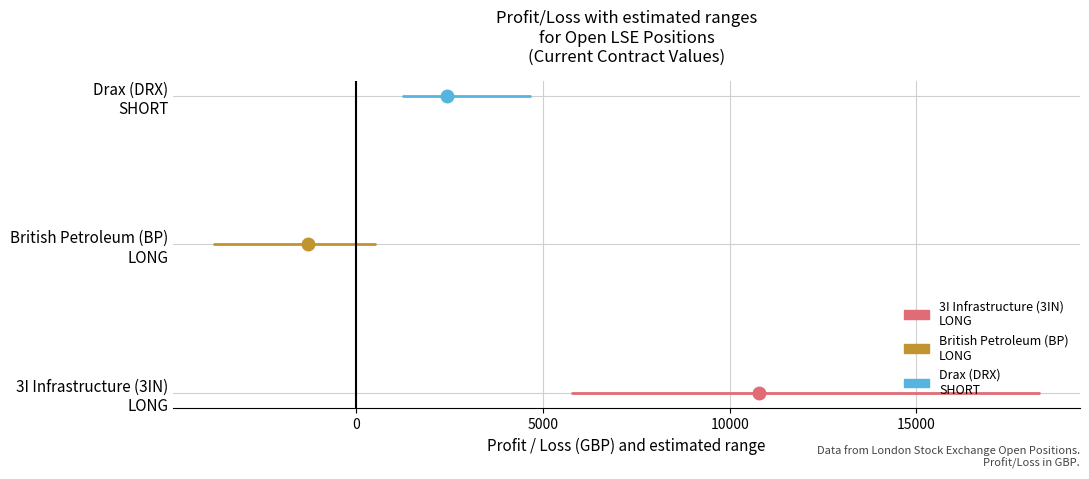

At how many categories does at least one series exceed 0?

2